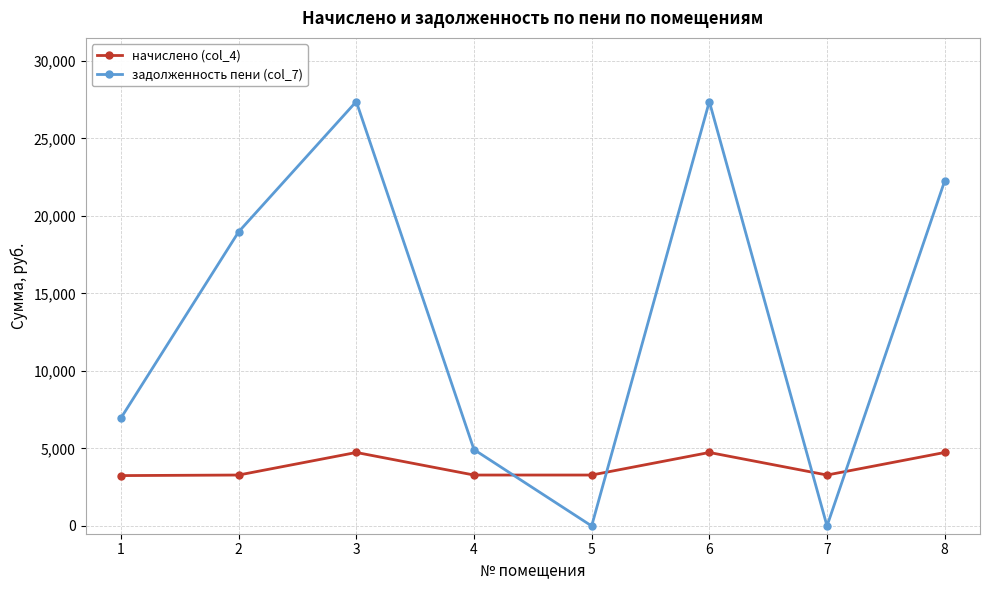

How many series are shown in this chart?

2